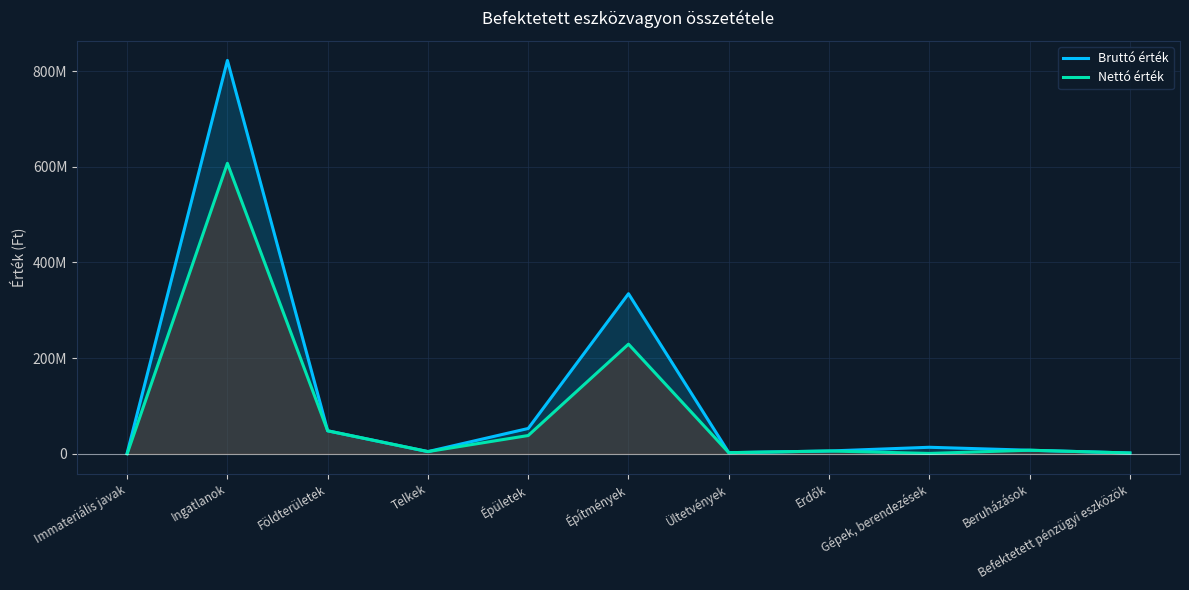

What are all the series names shown in the legend?

Bruttó érték, Nettó érték